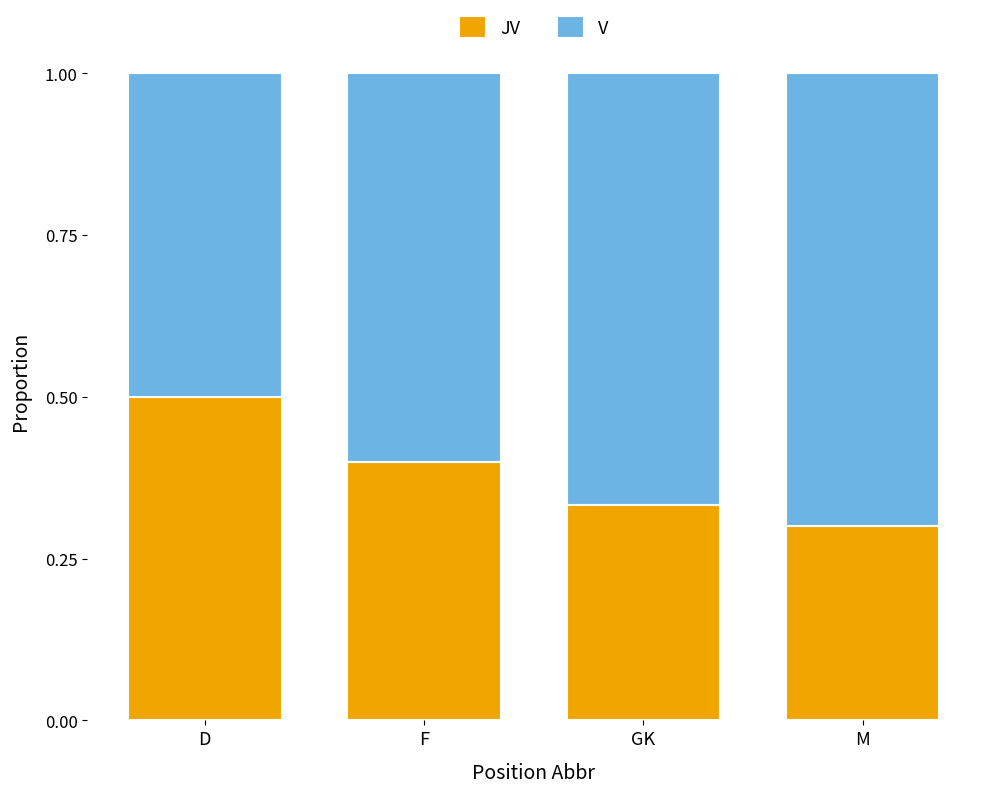

What is the total value across all series at GK?

1.0